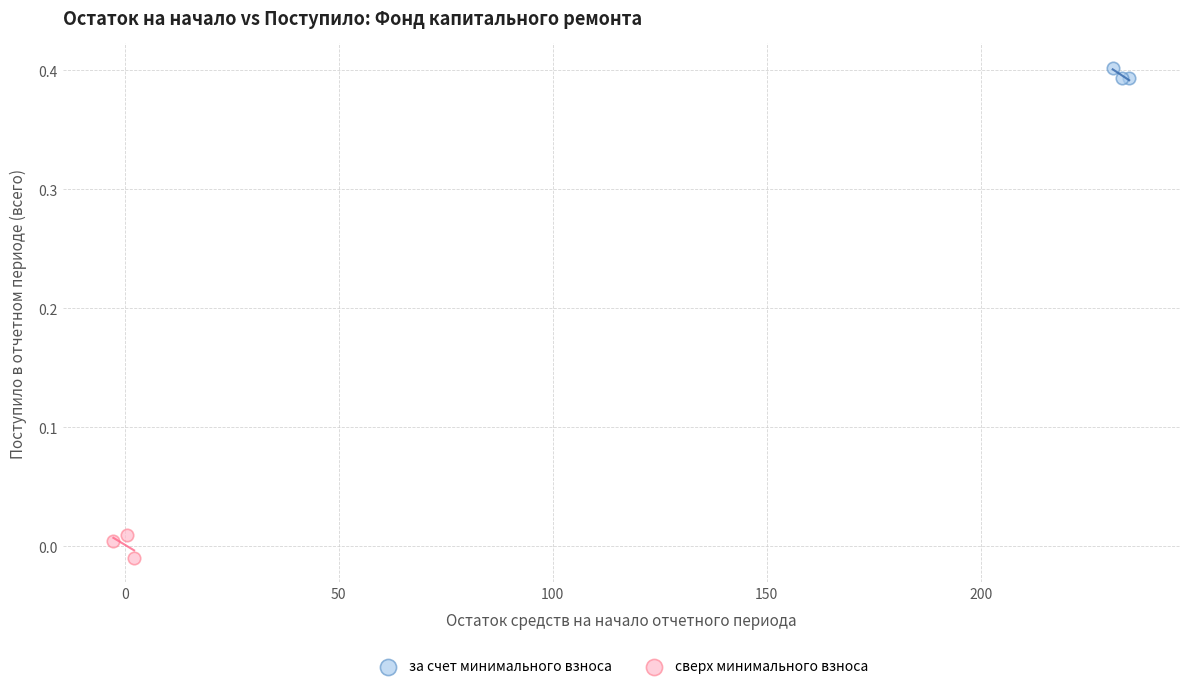

What are all the series names shown in the legend?

за счет минимального взноса, сверх минимального взноса